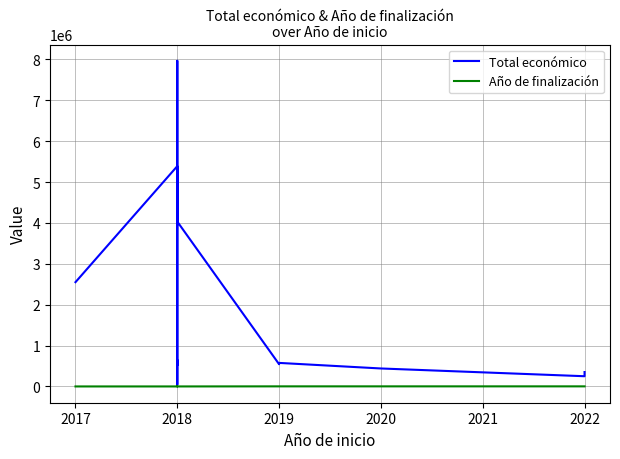

Which series has the largest total across all categories?

Total económico